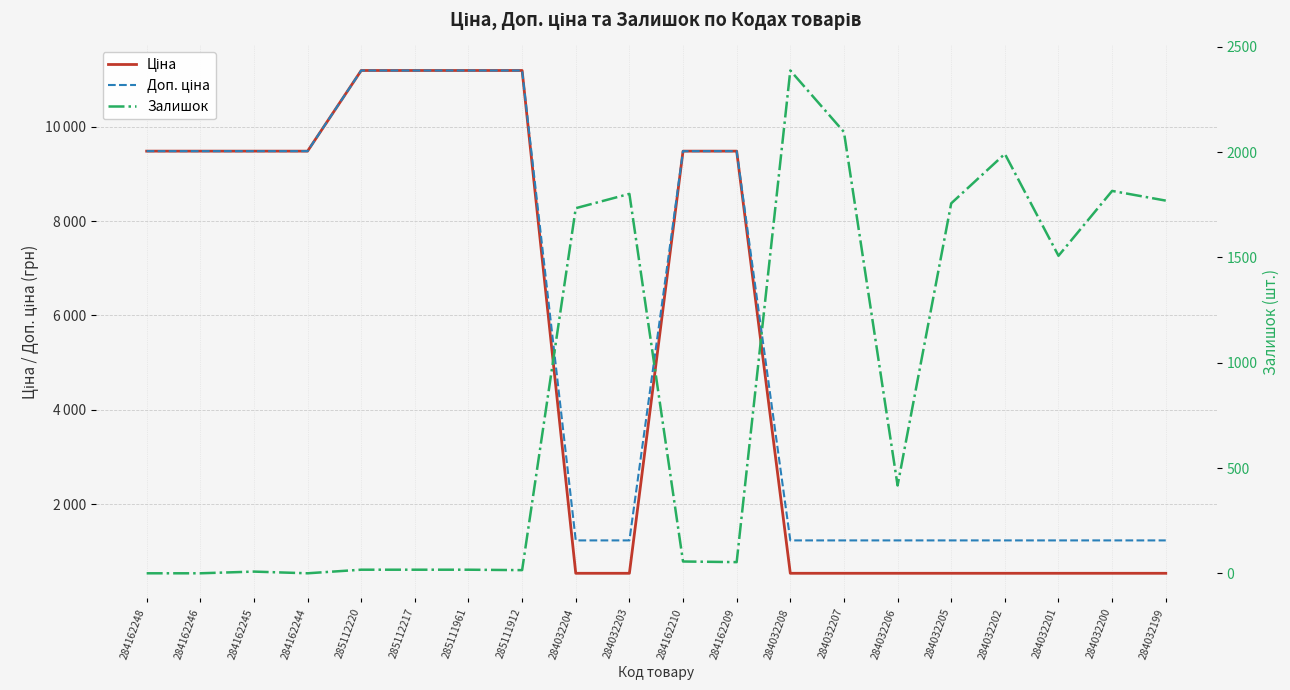

Between 284032199 and 284032204, which is larger?

284032199